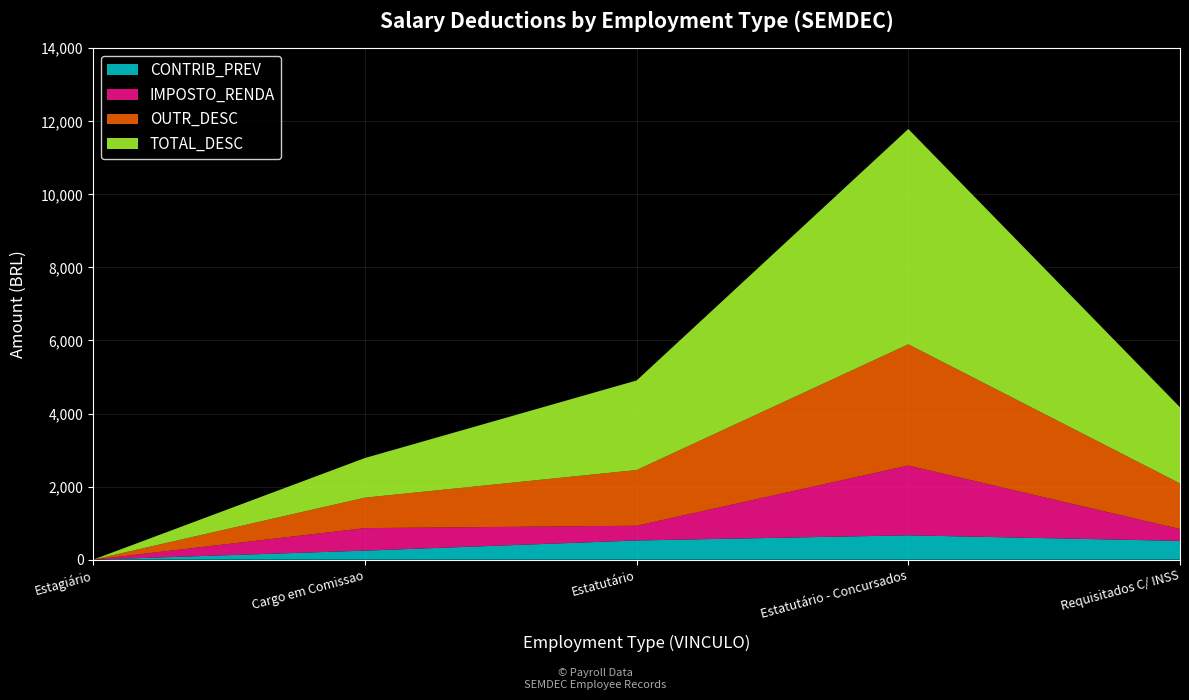

Reading left to right, extract all data points from this chart.

CONTRIB_PREV: Estagiário=0.0	Cargo em Comissao=246.1	Estatutário=524.3	Estatutário - Concursados=665.8	Requisitados C/ INSS=512.4
IMPOSTO_RENDA: Estagiário=0.0	Cargo em Comissao=616.2	Estatutário=403.6	Estatutário - Concursados=1910.4	Requisitados C/ INSS=324.9
OUTR_DESC: Estagiário=0.0	Cargo em Comissao=834.1	Estatutário=1524.8	Estatutário - Concursados=3318.7	Requisitados C/ INSS=1248.5
TOTAL_DESC: Estagiário=0.0	Cargo em Comissao=1085.4	Estatutário=2452.7	Estatutário - Concursados=5894.9	Requisitados C/ INSS=2085.8